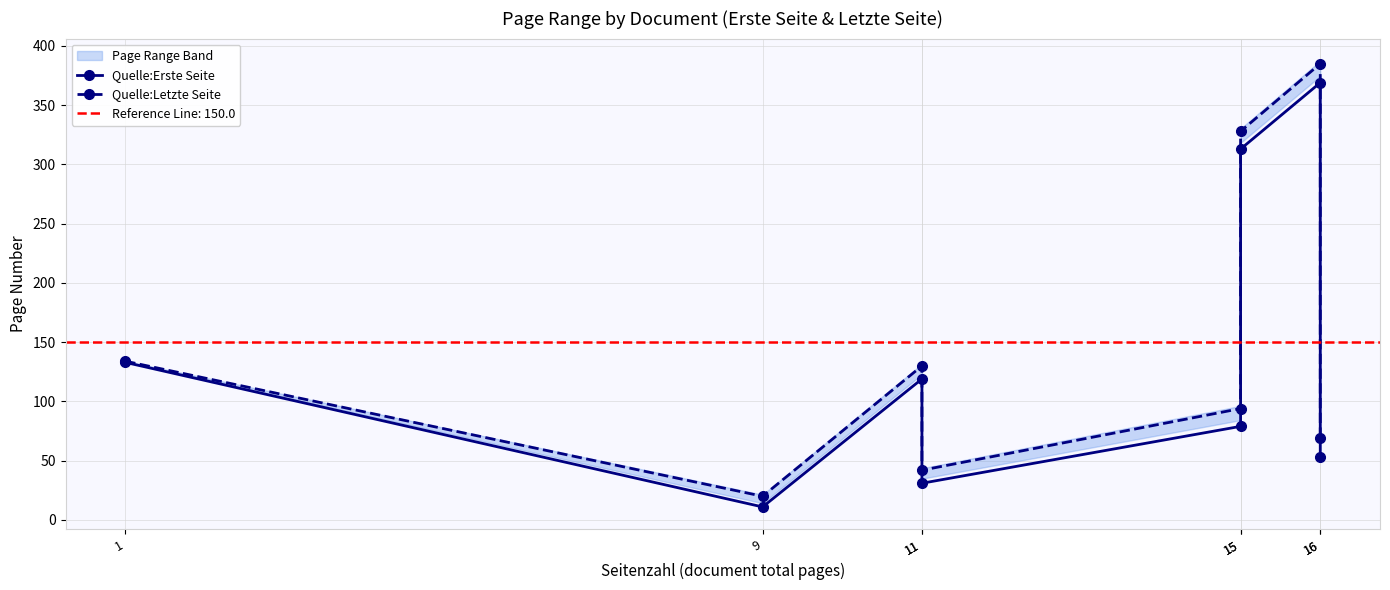

Does the chart have visible grid lines?

Yes